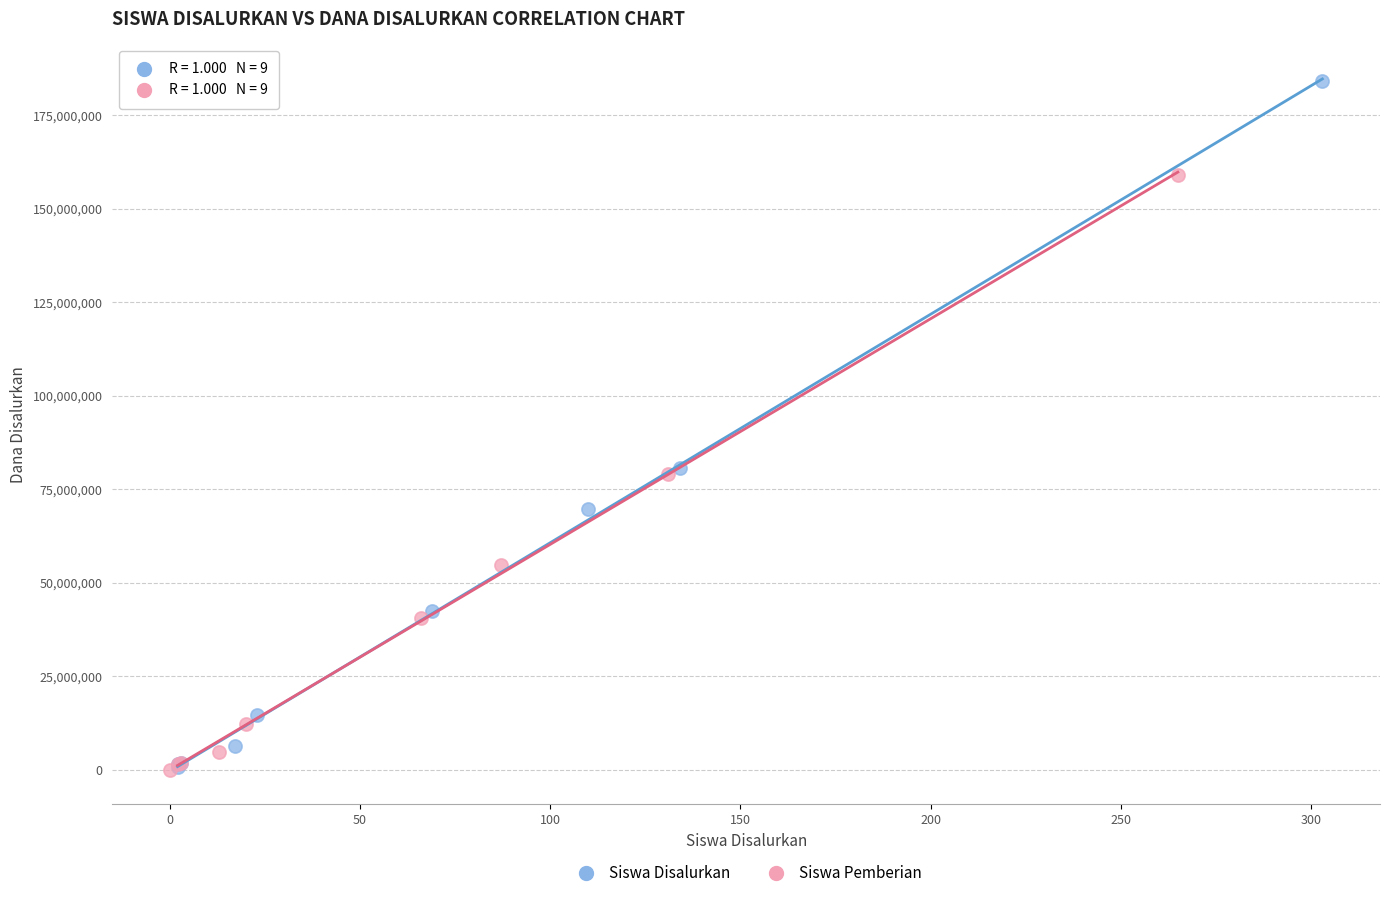

Which series contains the highest Y value?

Siswa Disalurkan